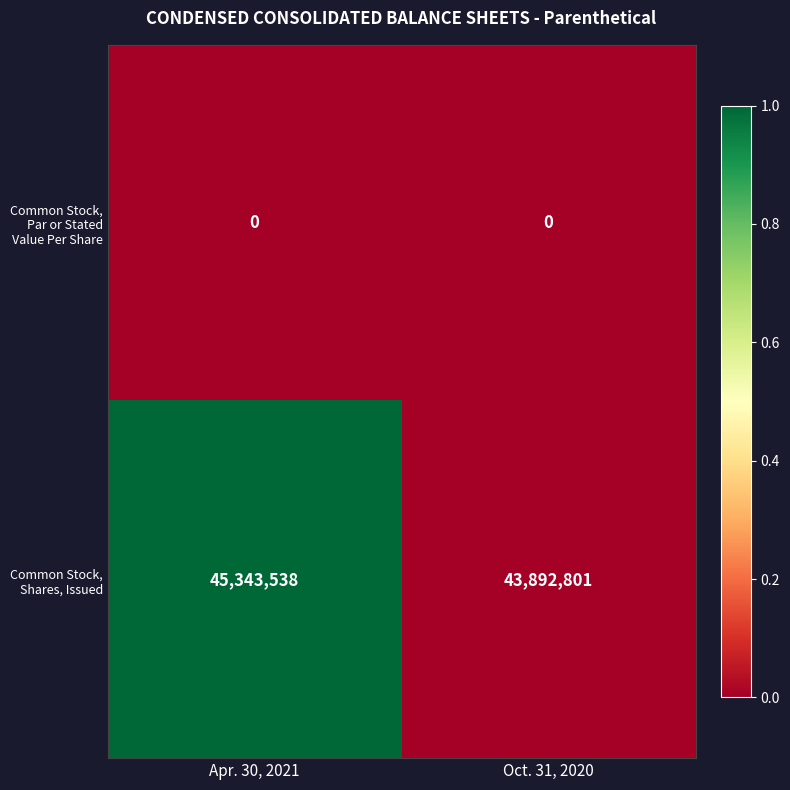

What is the sum of all Common Stock, Shares, Issued values?

89236339